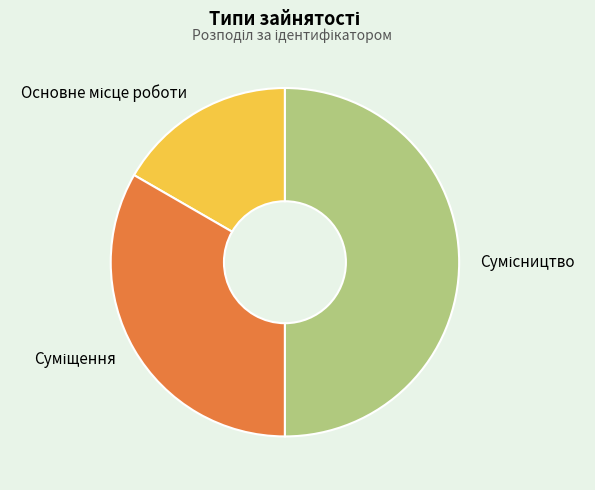

Which has a higher value, Сумісництво or Суміщення?

Сумісництво